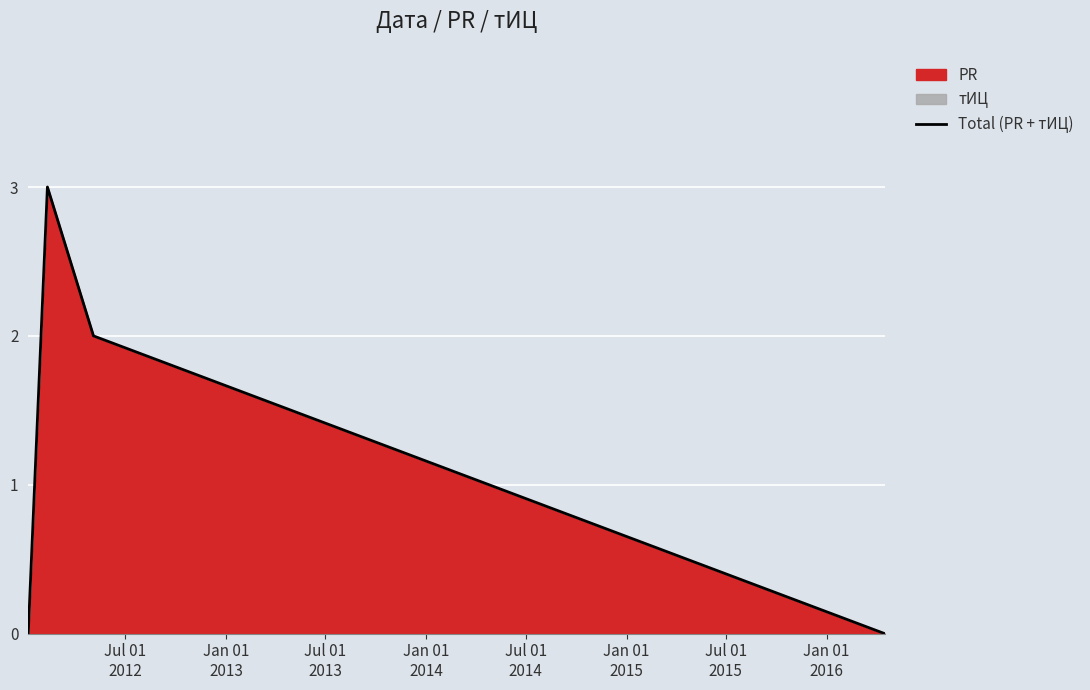

What is the maximum value shown in the chart?

3